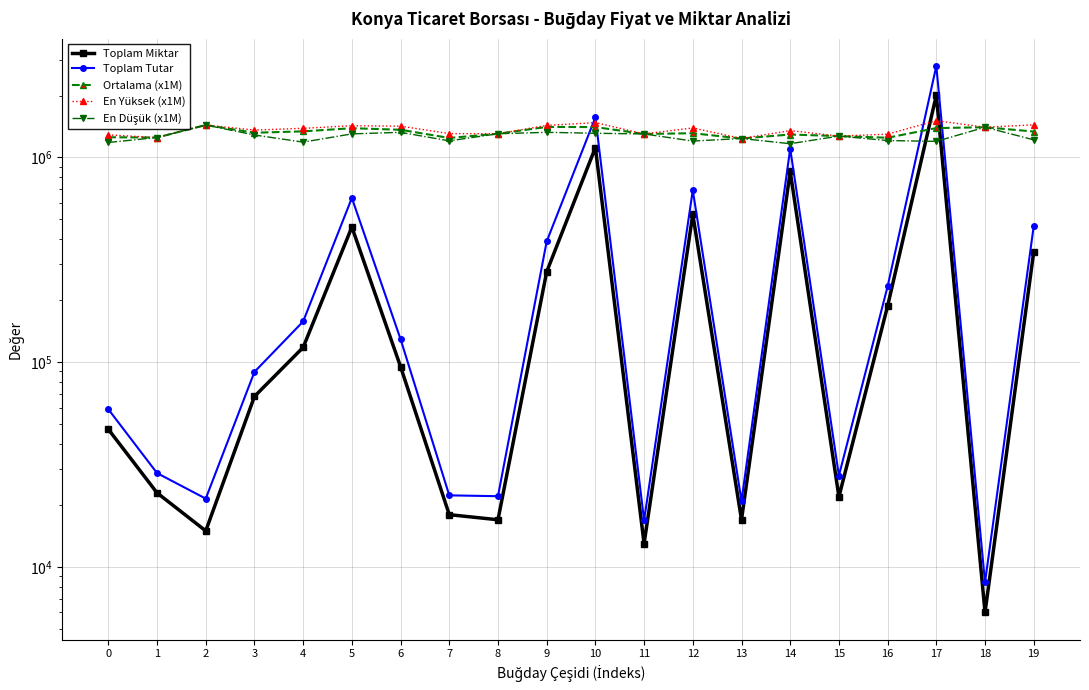

Is it true that Ortalama (x1M) equals 1944099.7 at 19?

False